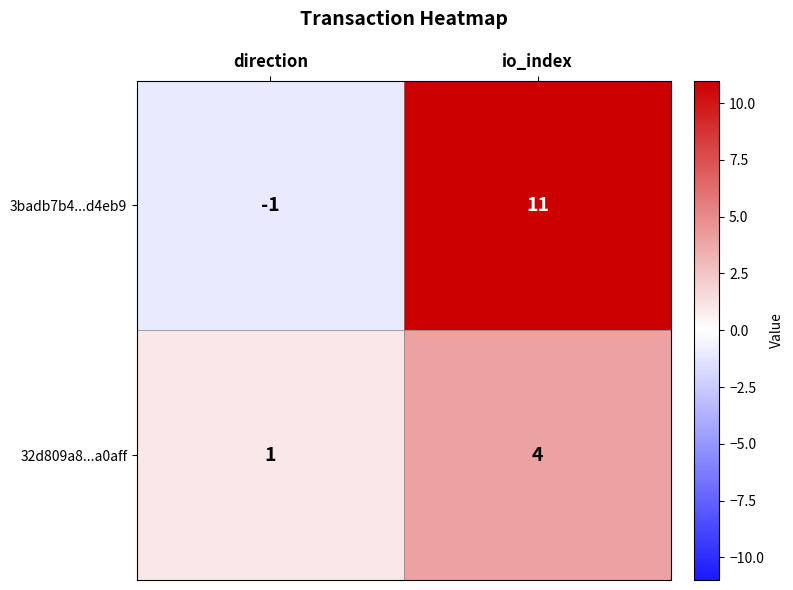

Rank the series by their maximum value, from highest to lowest.

3badb7b4...d4eb9, 32d809a8...a0aff